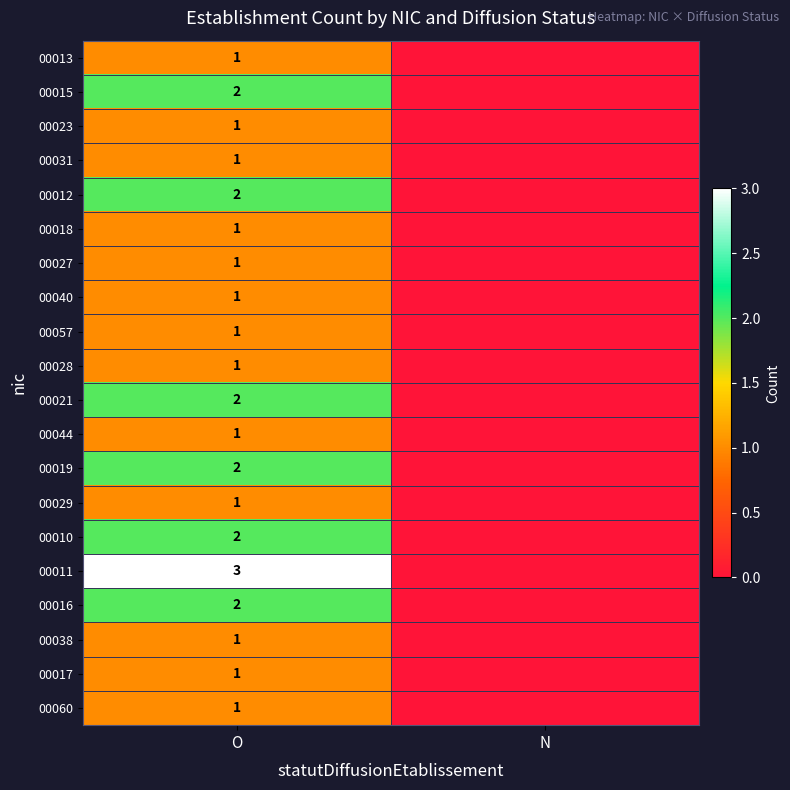

True or false: 00016 has a value of 2 at O.

True